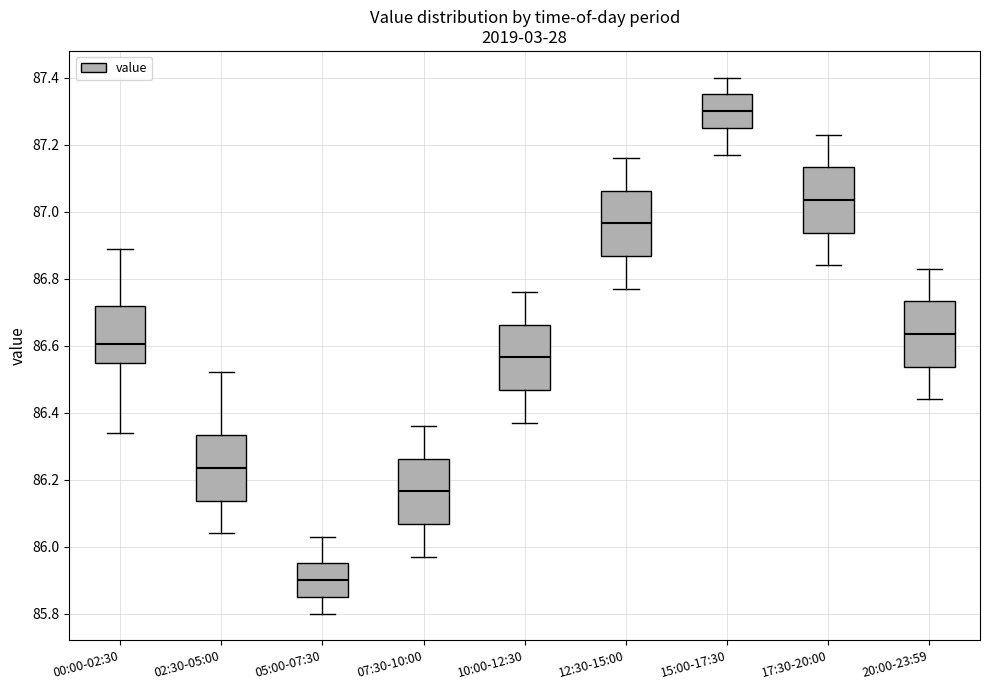

Which box has the lowest median line?

05:00-07:30